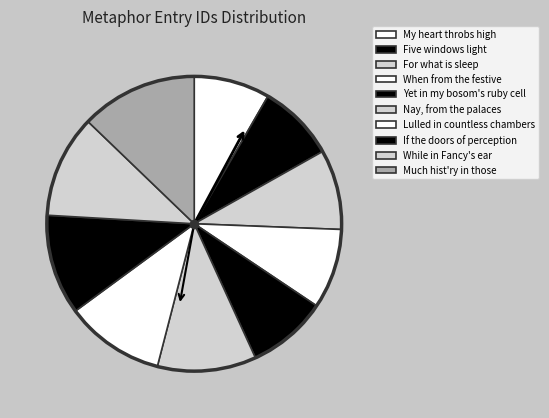

How many segments does this pie chart have?

10